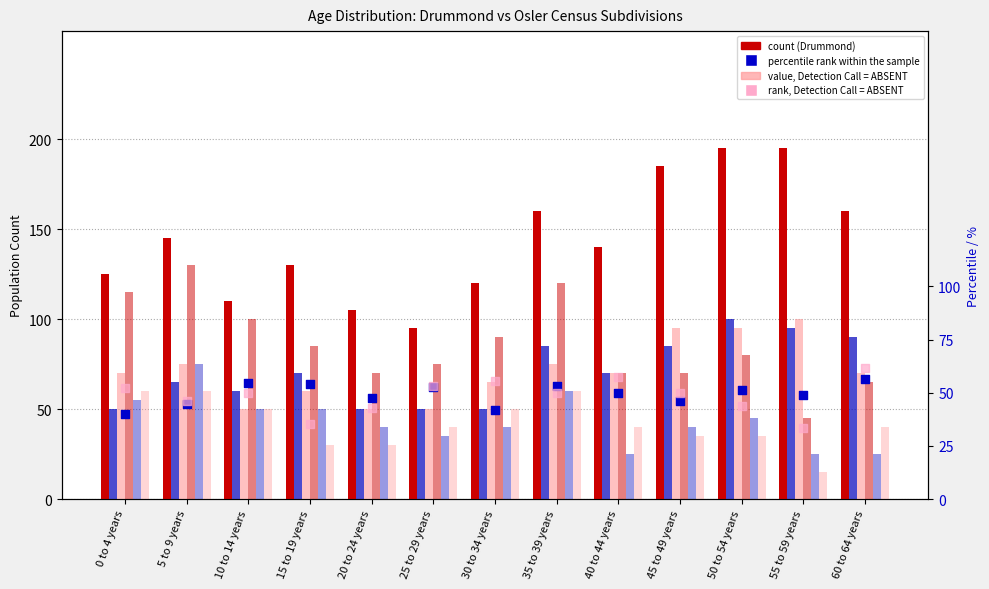

Which series contains the lowest Y value?

Osler Female